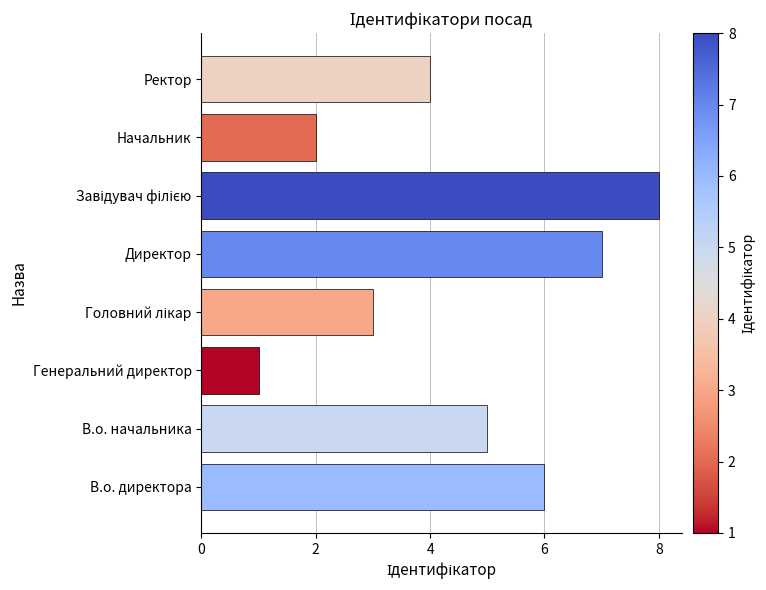

What is the maximum value shown in the chart?

8